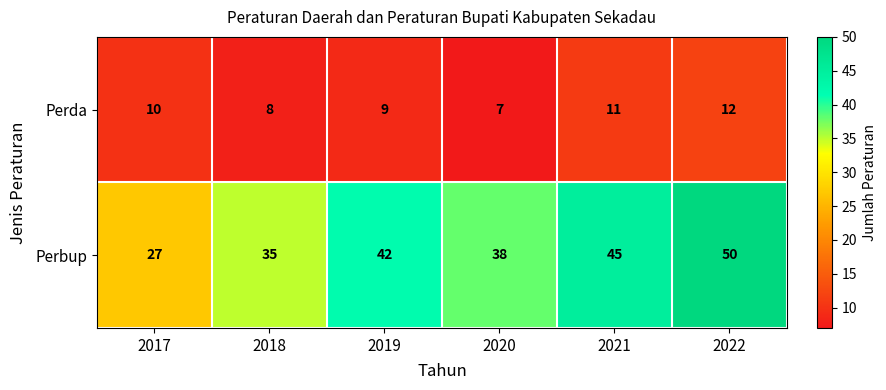

Which series has the widest spread of values?

Perbup